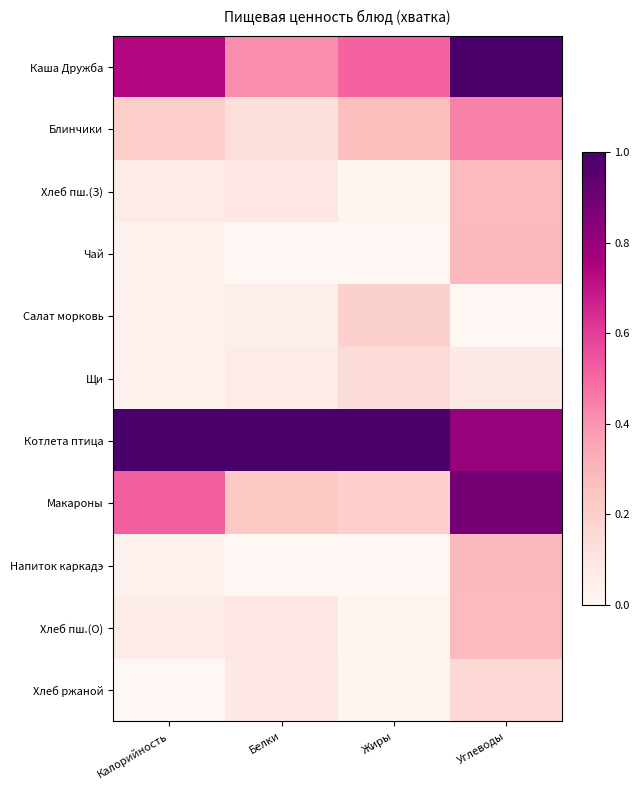

Which series has the largest total across all categories?

Котлета птица